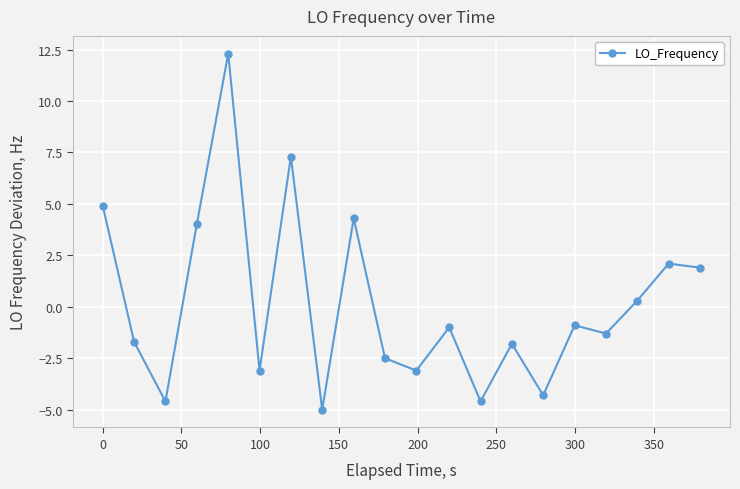

How many points are lower than both their immediate neighbors (excluding endpoints)?

7